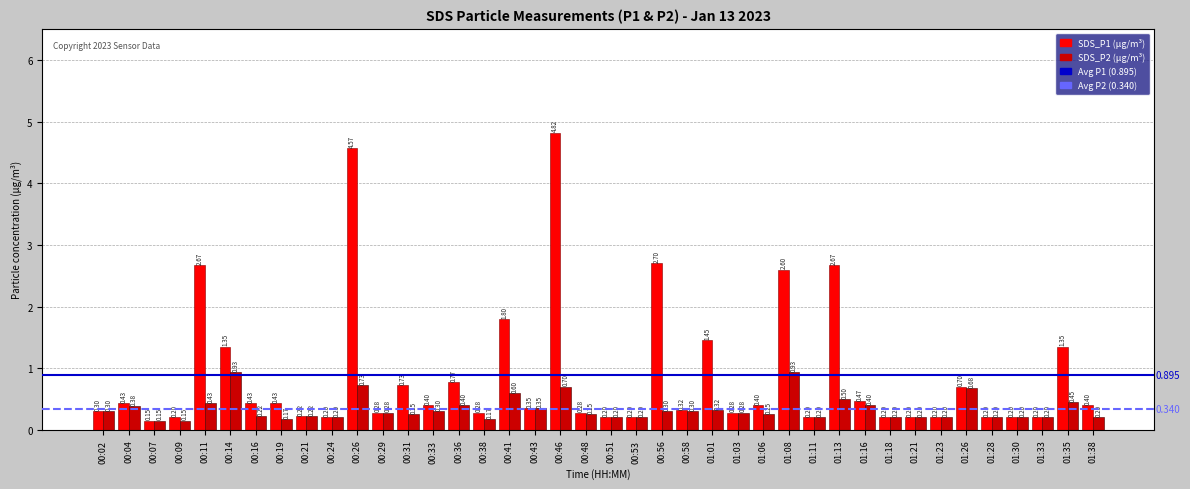

What is the difference between the highest and lowest values at 01:01?

1.1